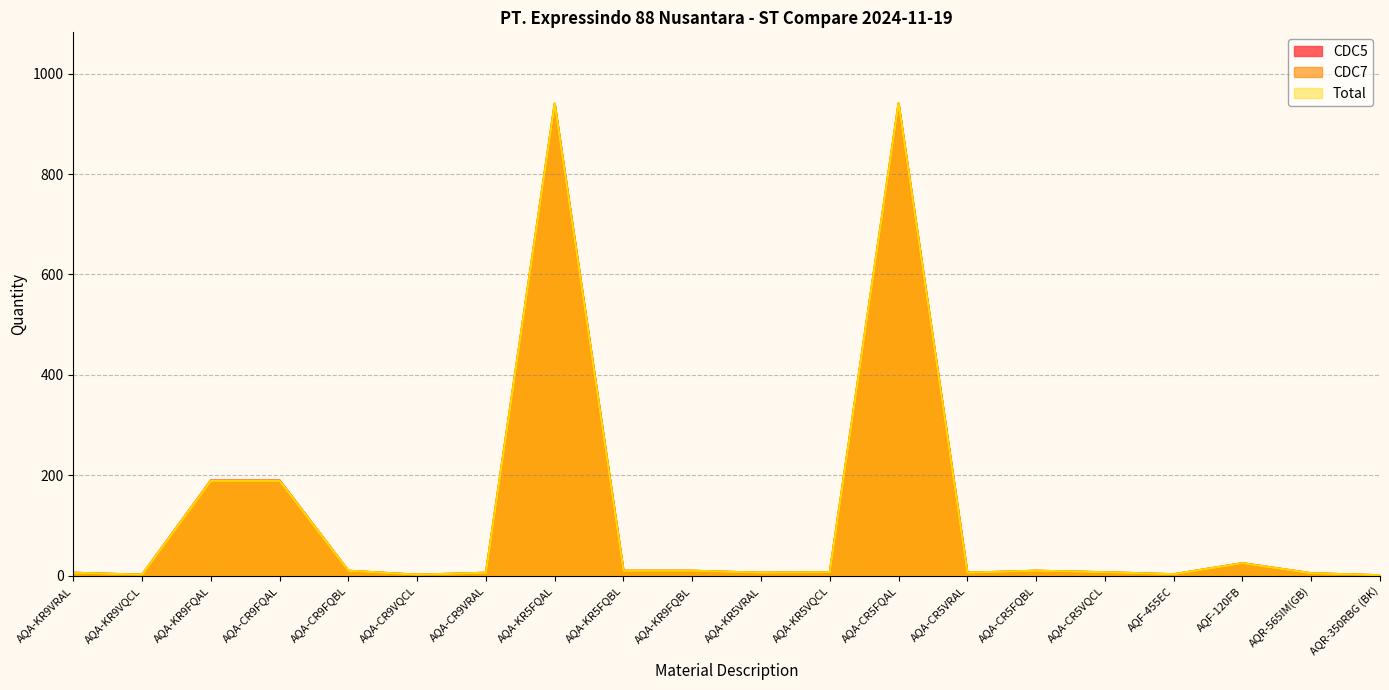

What is the sum of all Total values?

2375